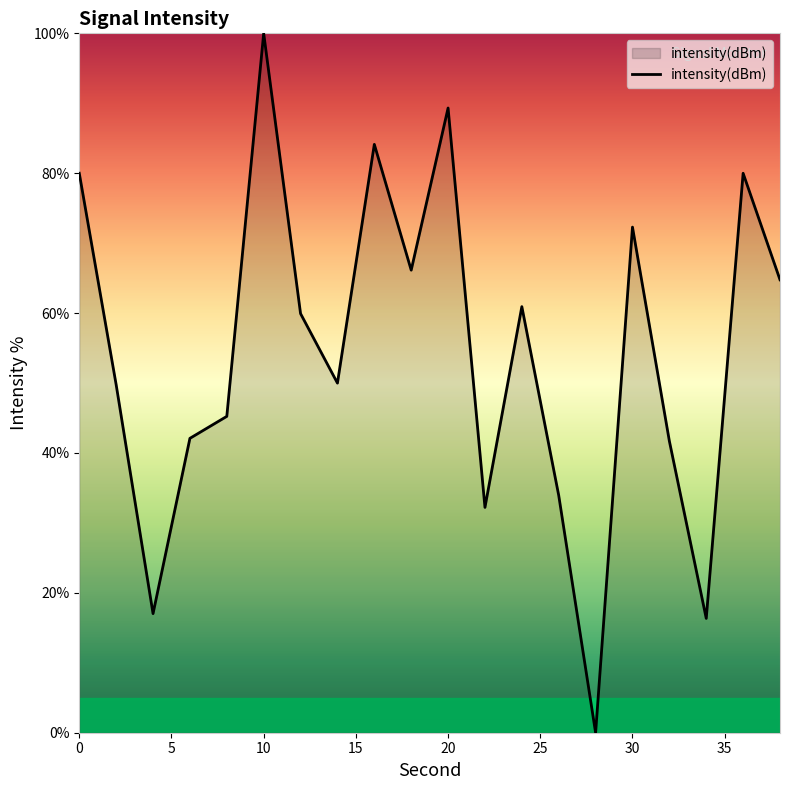

What is the maximum value shown in the chart?

100.0